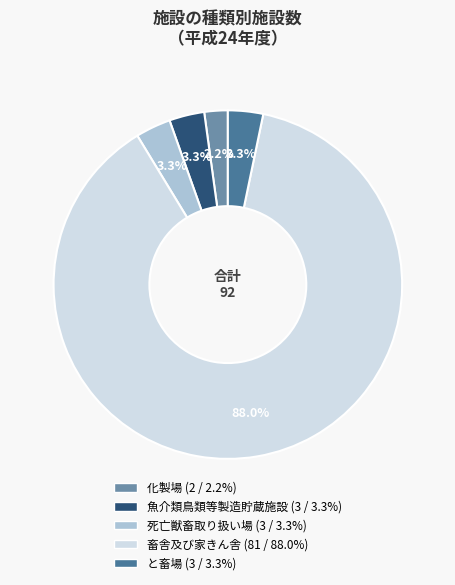

What is the smallest slice in the pie chart?

化製場